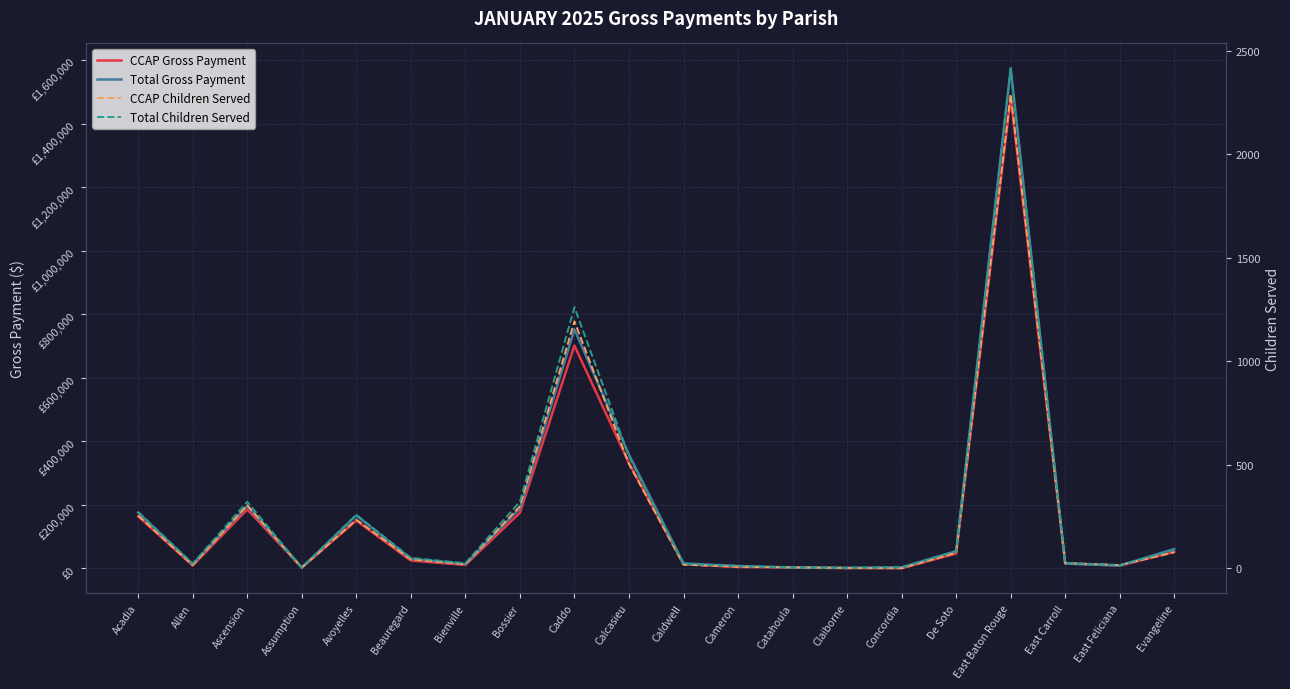

What are all the series names shown in the legend?

CCAP Gross Payment, Total Gross Payment, CCAP Children Served, Total Children Served